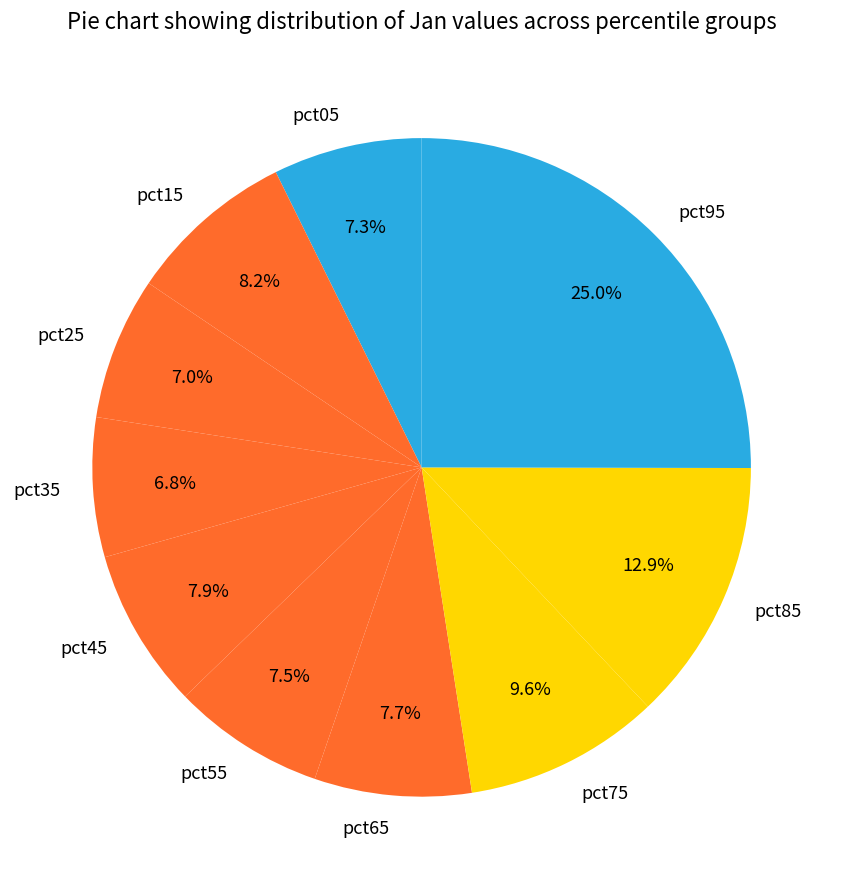

Count the number of slices in the pie.

10